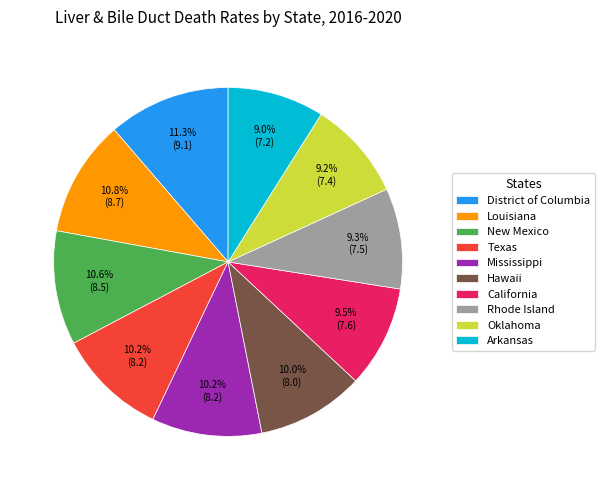

To the nearest percent, what is the difference between the largest and smallest slice percentages?

2%